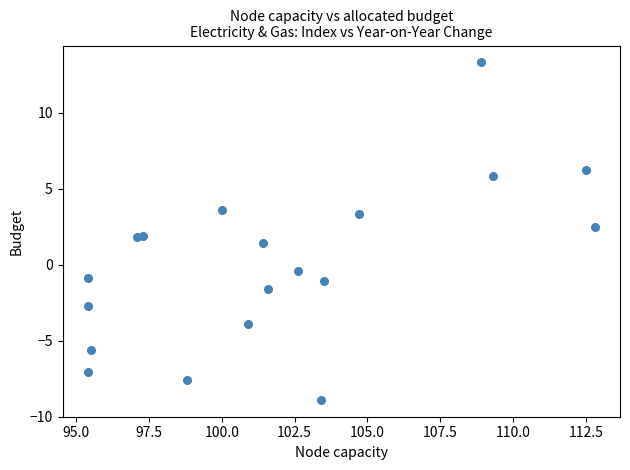

What is the range of Y values (max minus min)?

22.2